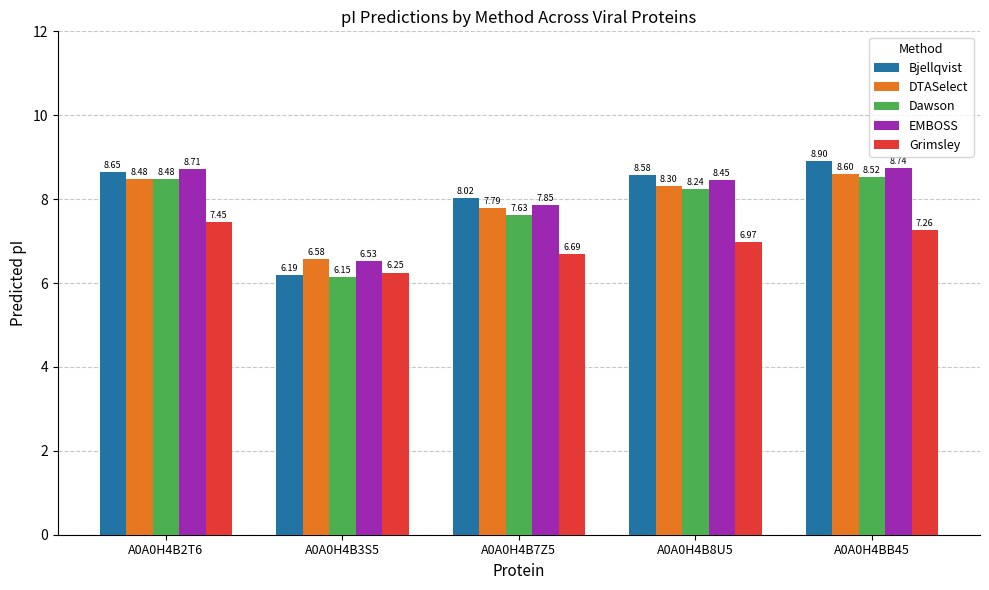

How many data points in Bjellqvist are less than 8?

1